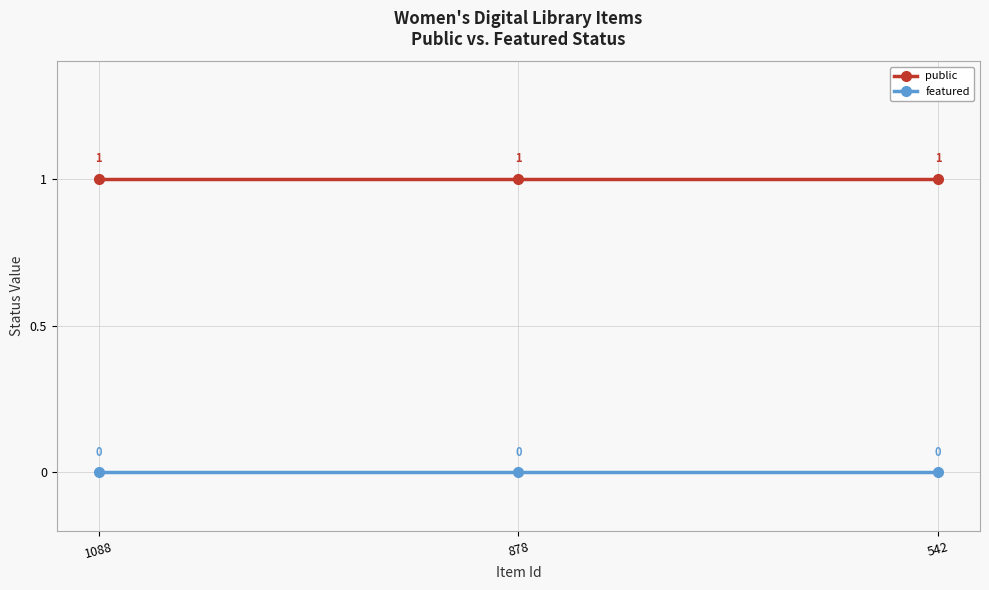

Is the value of public at 1088 greater than the value of featured at 878?

Yes